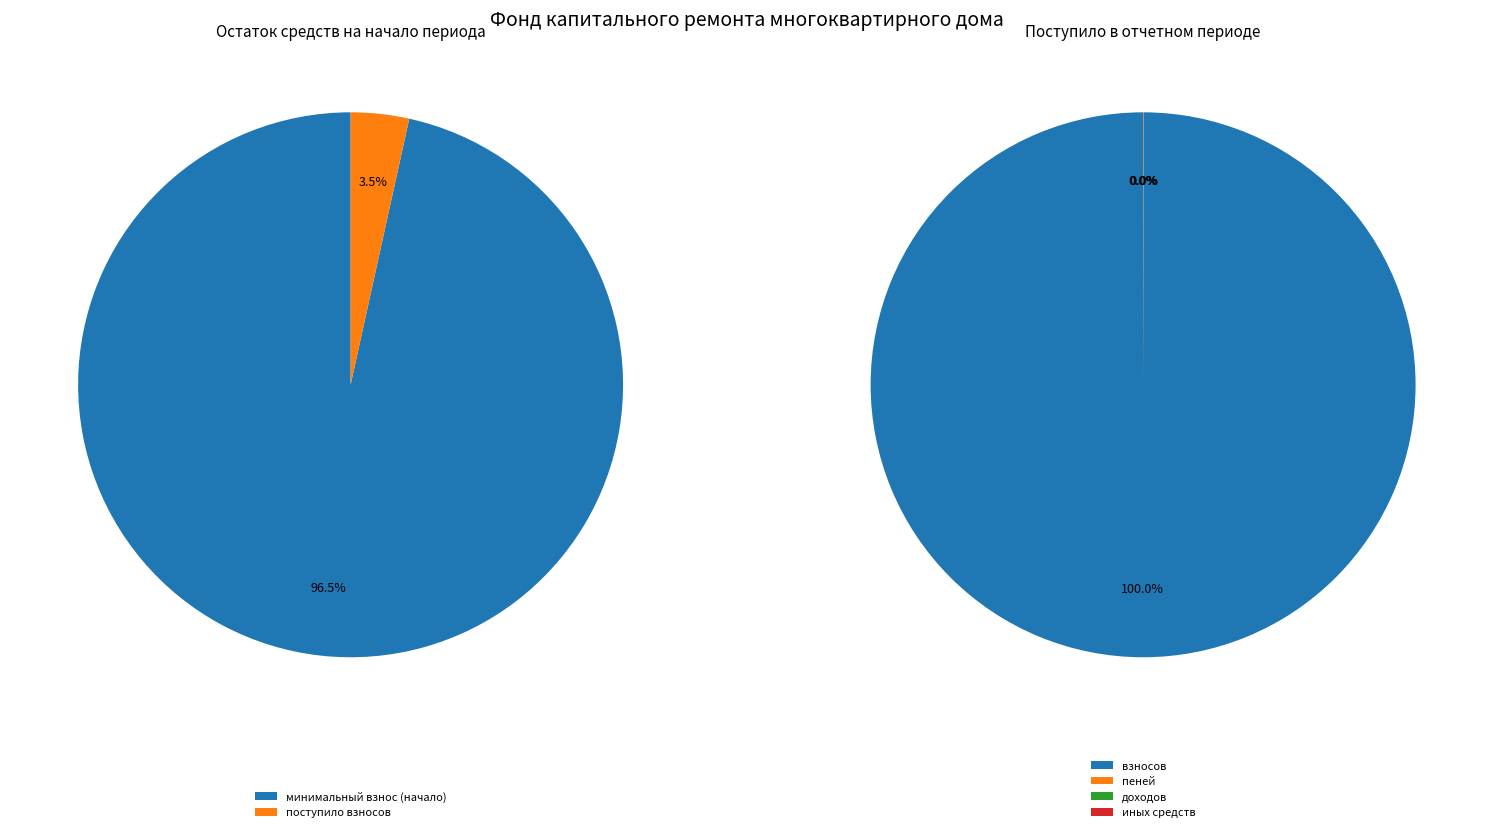

Count the number of slices in the pie.

2